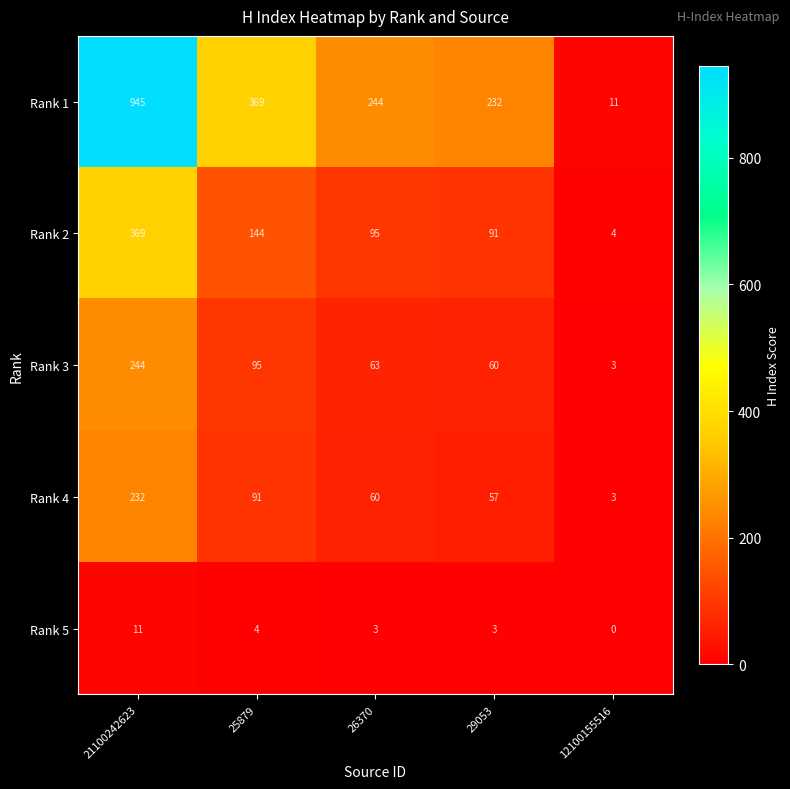

Is the value of Rank 2 at 12100155516 greater than the value of Rank 4 at 25879?

No